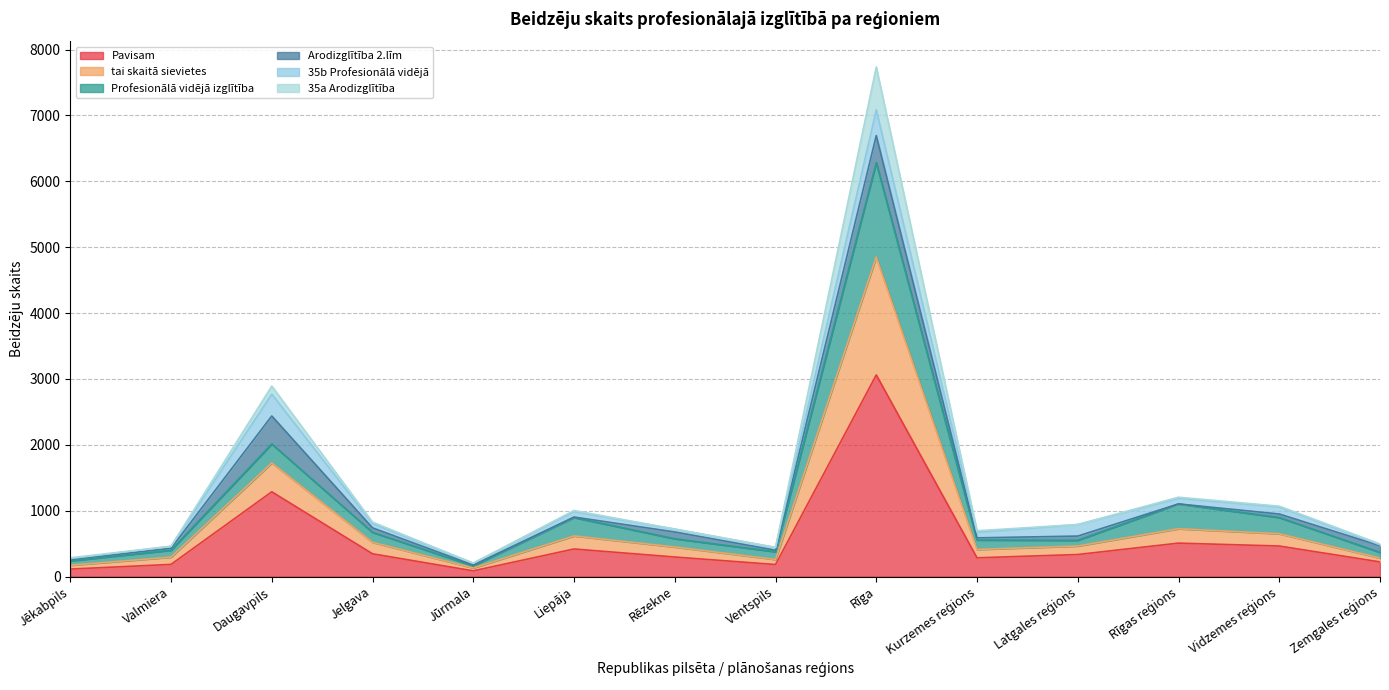

What is the minimum value shown in the chart?

86